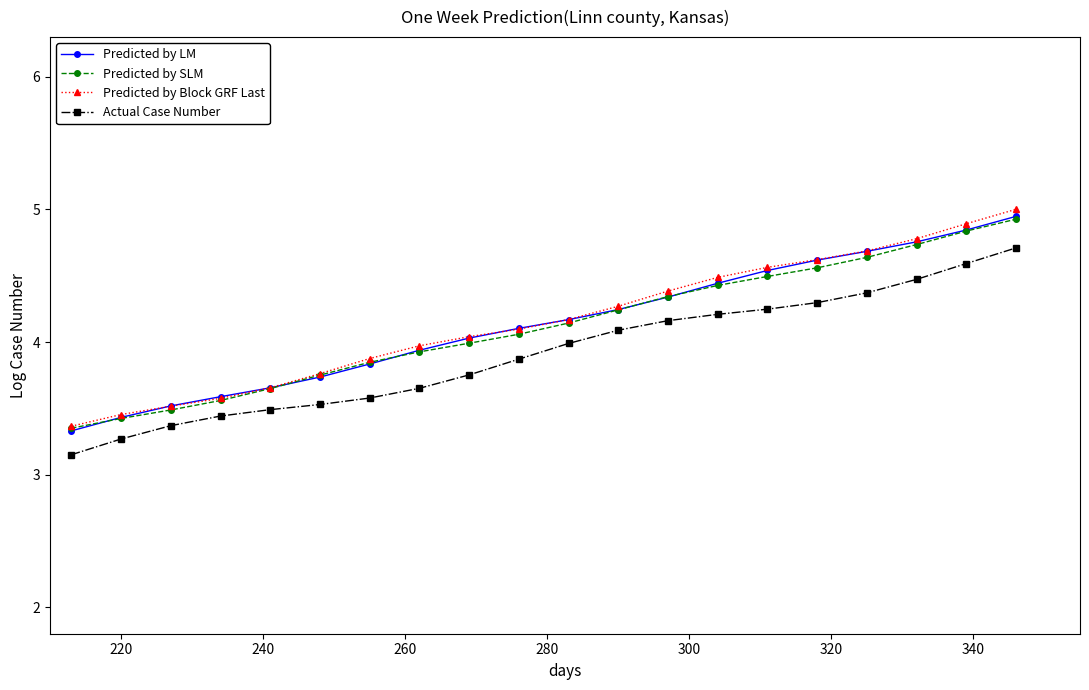

True or false: Predicted by SLM and Actual Case Number cross at least once.

False